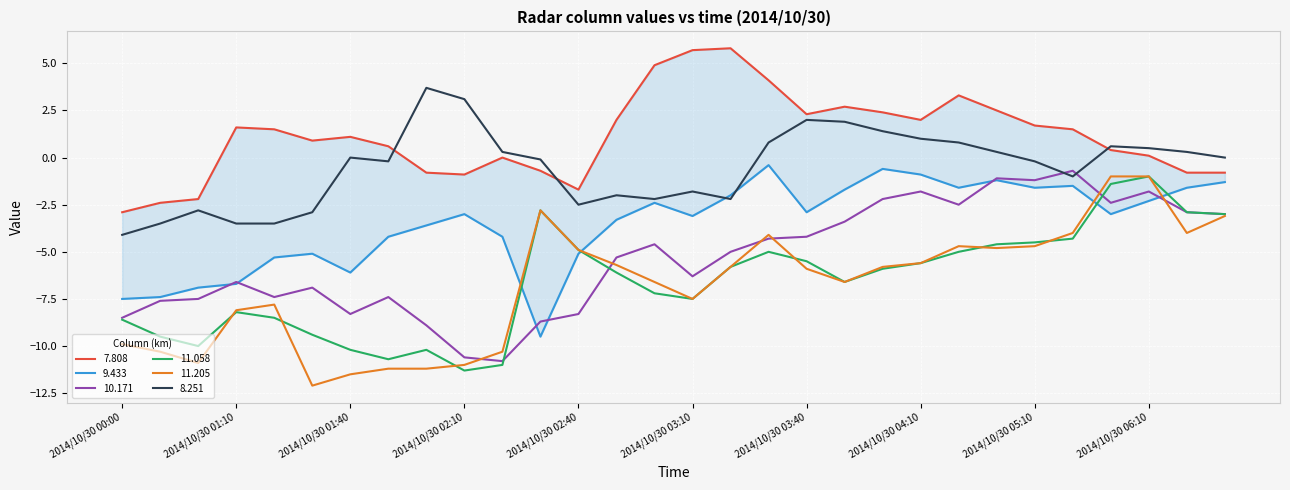

What is the label of the 17th point from the right?

2014/10/30 02:50